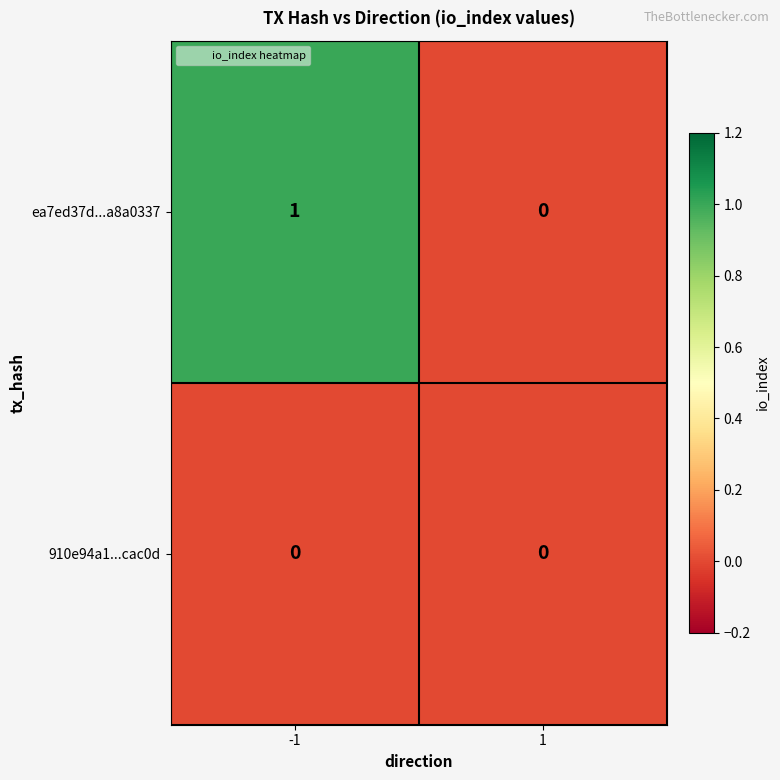

Which series has the widest spread of values?

ea7ed37d...a8a0337